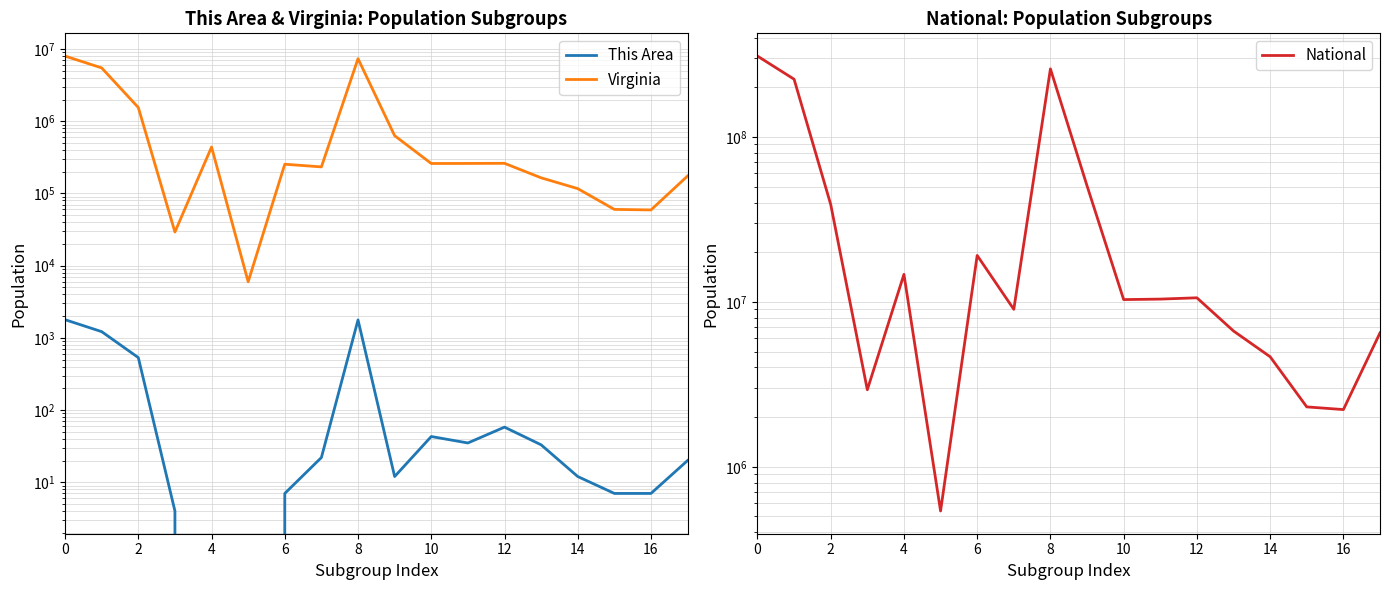

True or false: Virginia and This Area cross at least once.

False